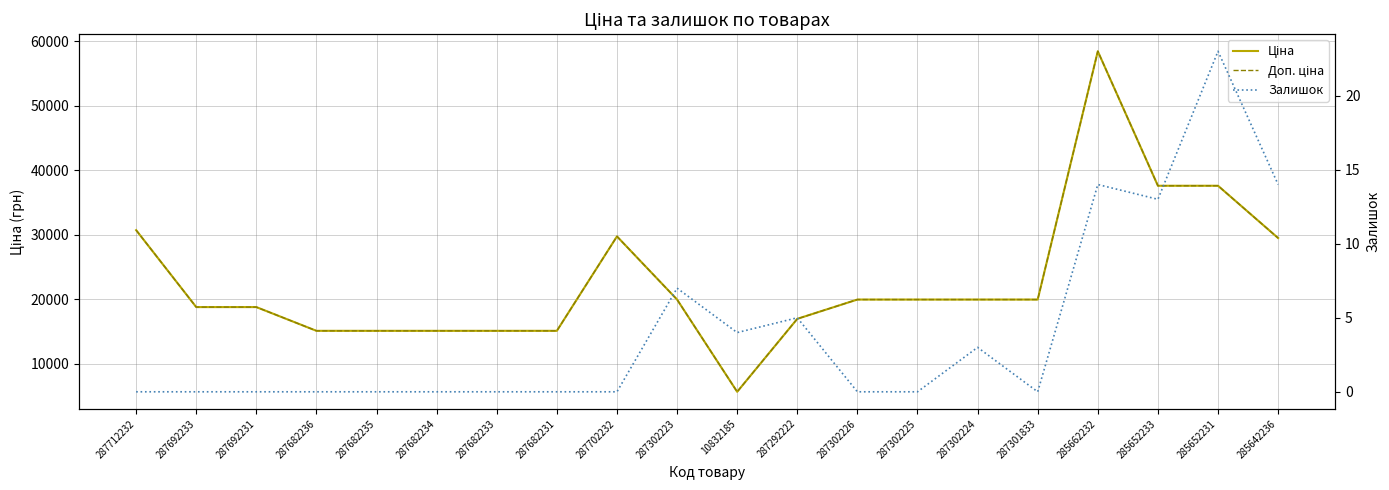

Where is the first local maximum for Доп. ціна?

287702232